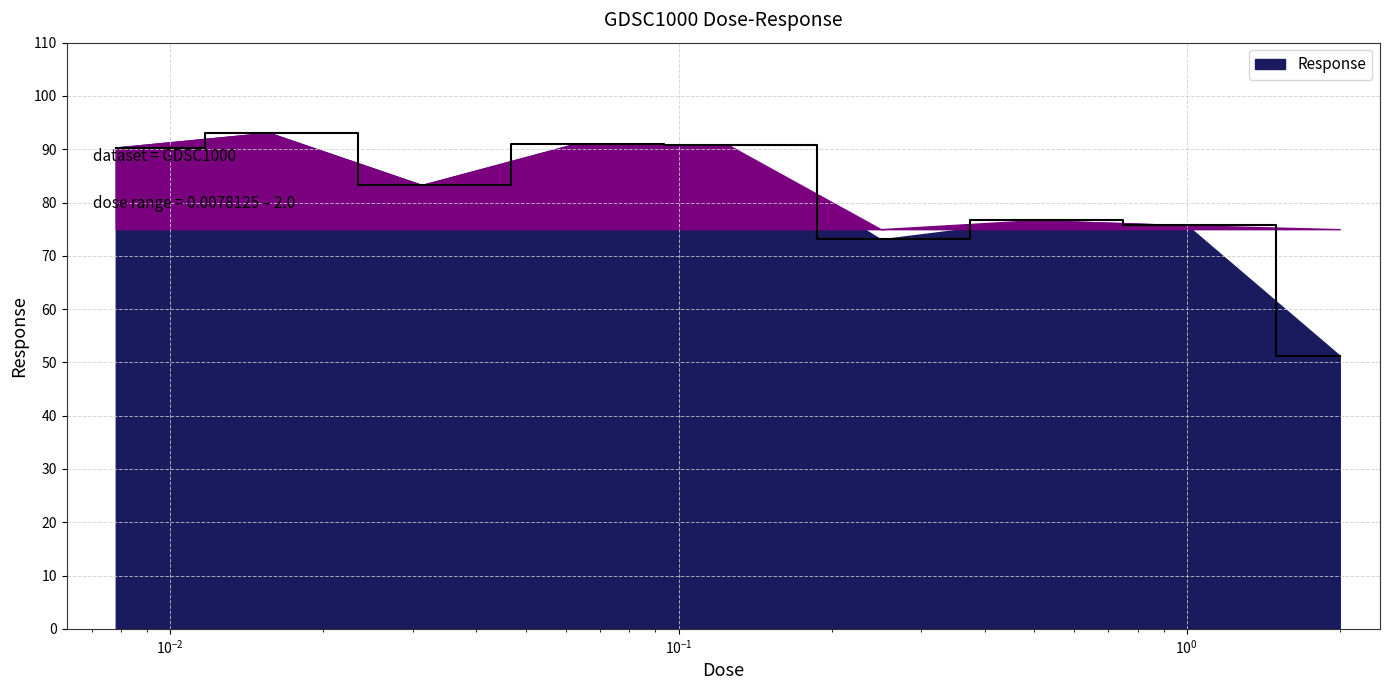

How many lines are shown in the chart?

1